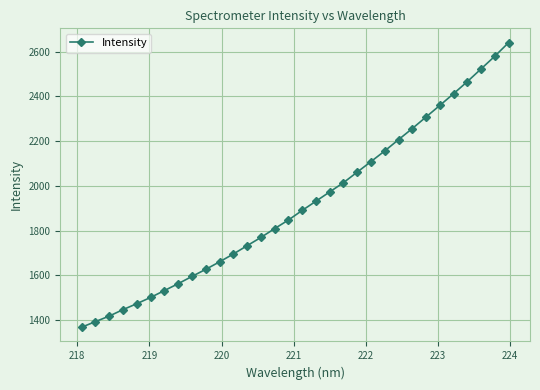

What is the difference between the maximum and second lowest values?

1247.0